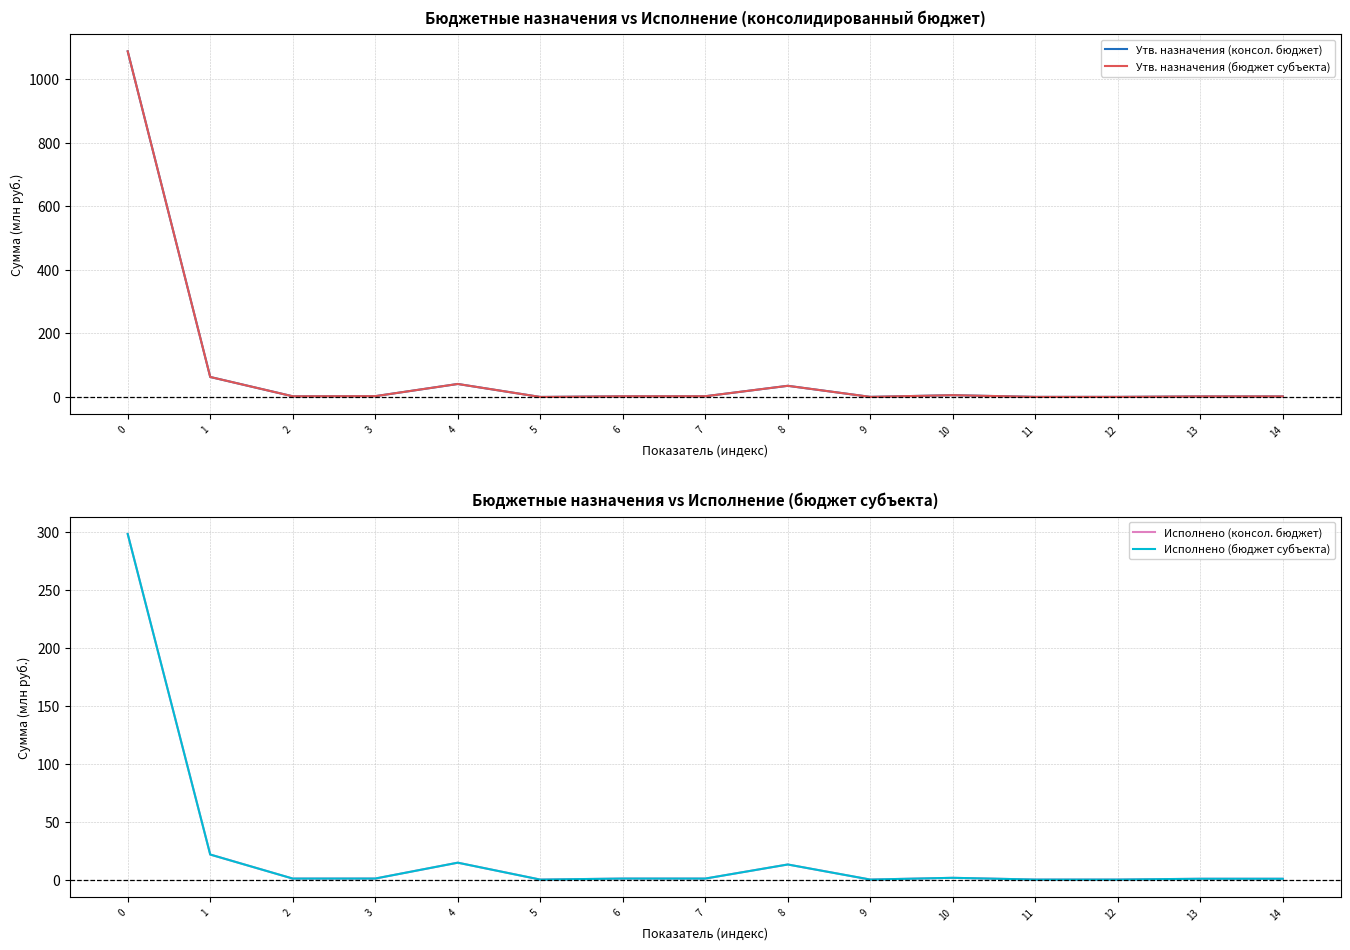

Between 4 and 6, which series saw the biggest shift?

Утв. назначения (консол. бюджет)